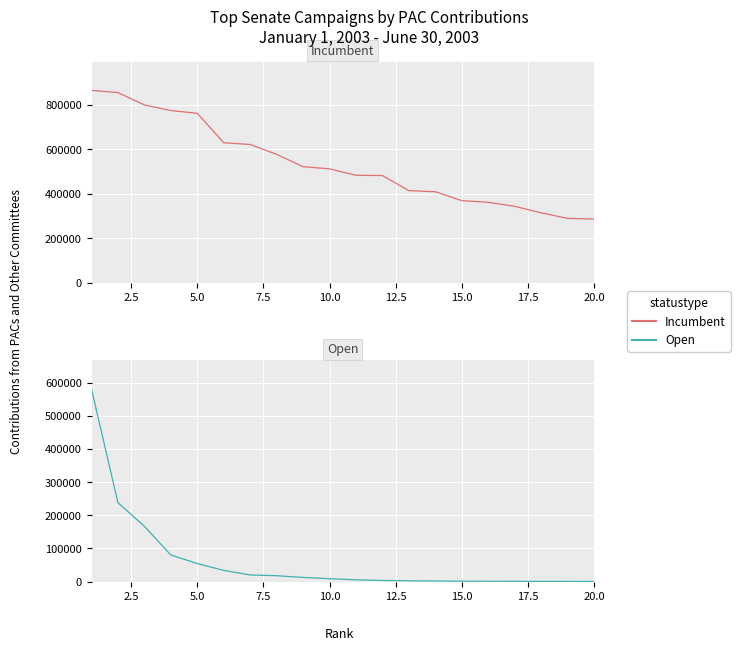

What is the sum of all Incumbent values?

10673470